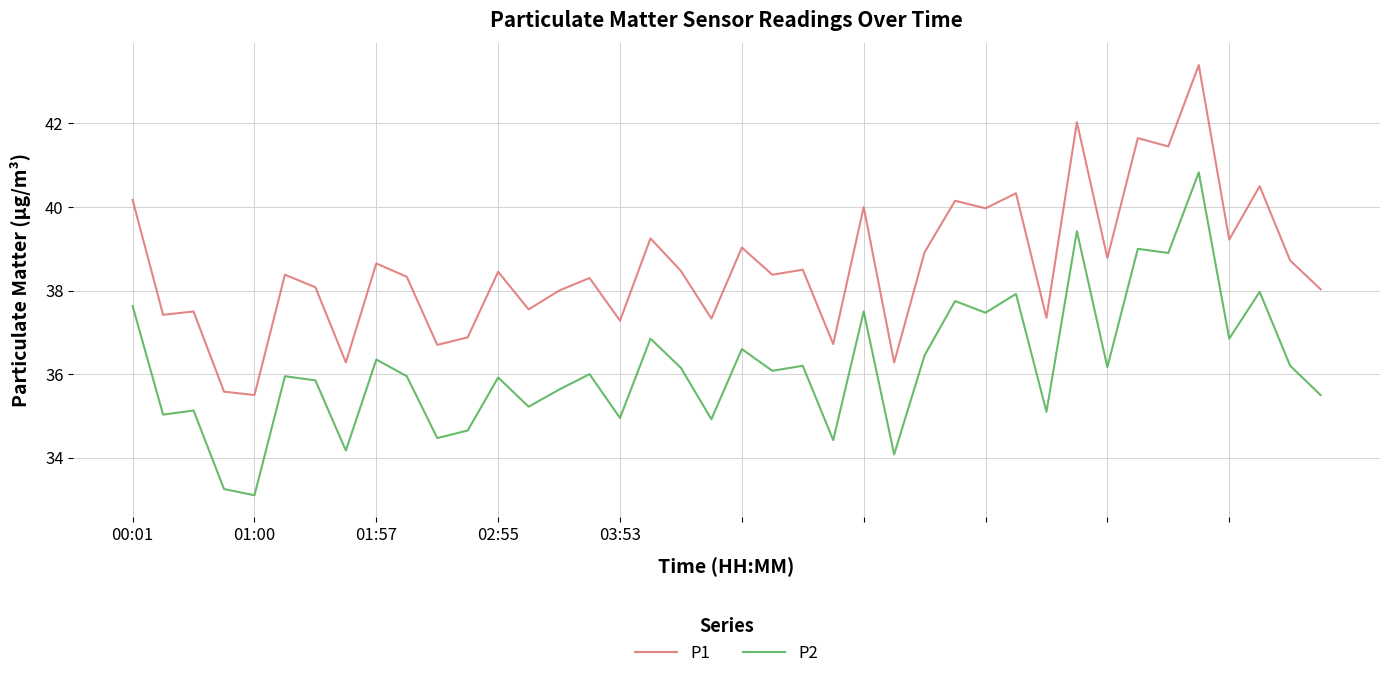

What is the difference between the maximum and minimum values in the P2 series?

7.7